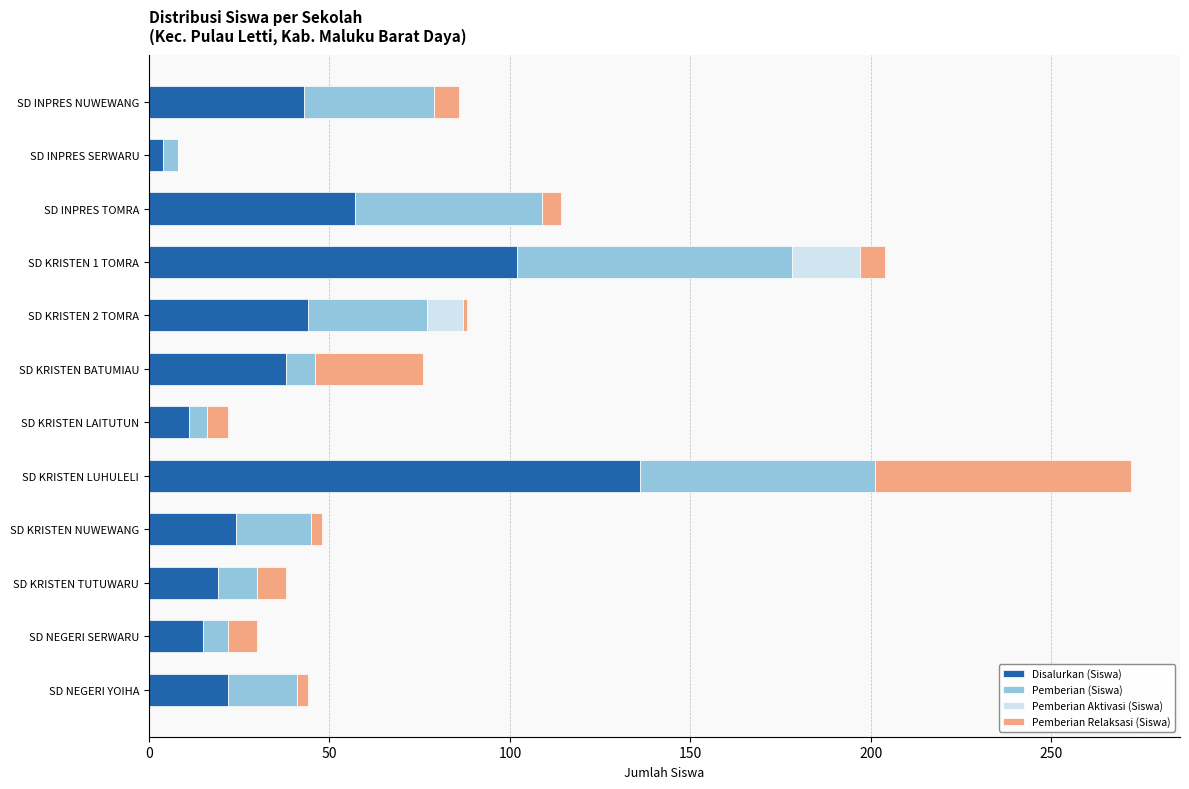

At which label does Disalurkan (Siswa) reach its peak?

SD KRISTEN LUHULELI